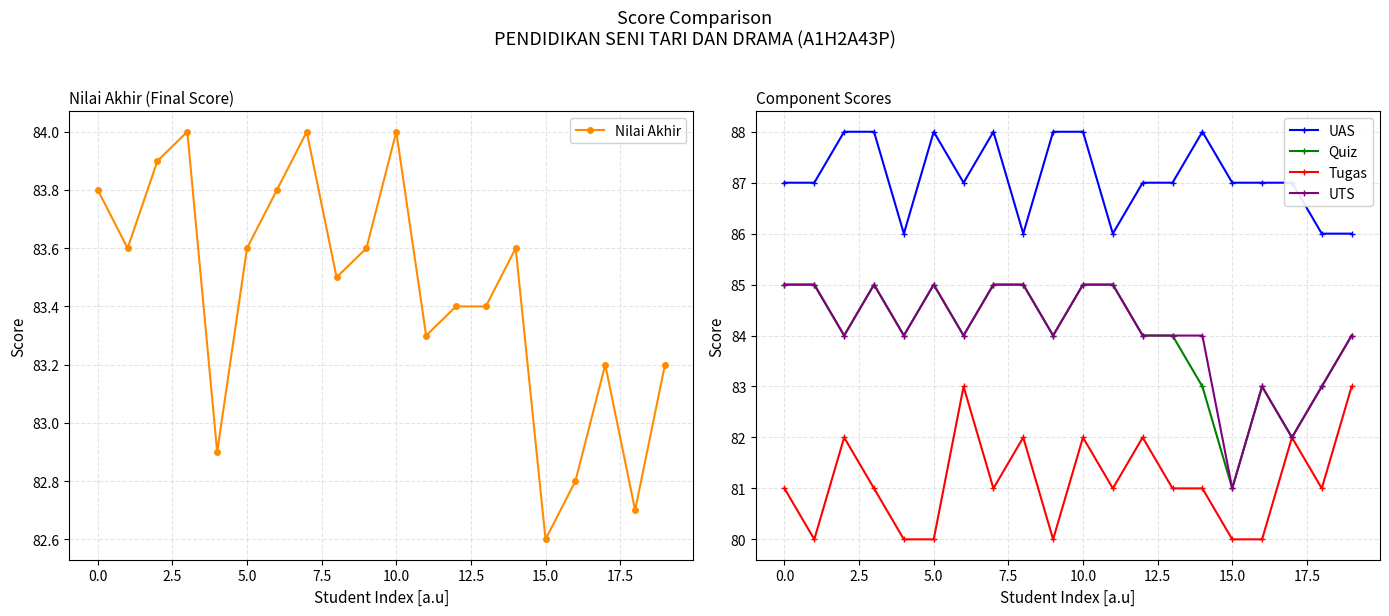

What is the highest value of the Quiz series?

85